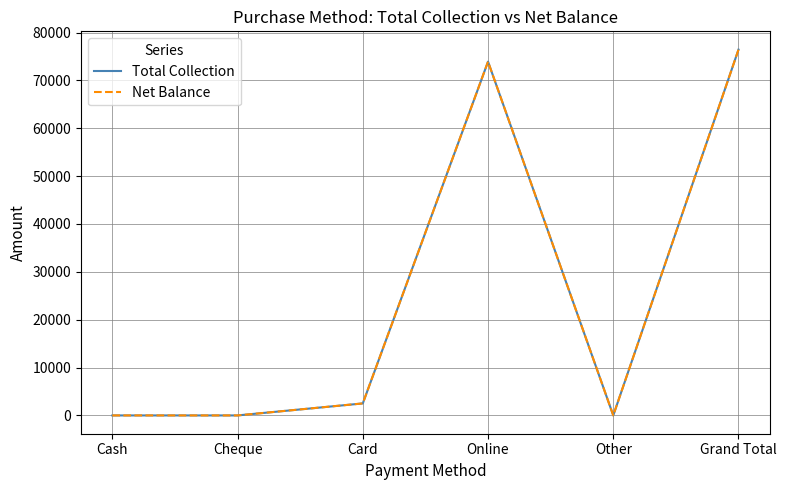

Is this an area chart (filled region under the line)?

No